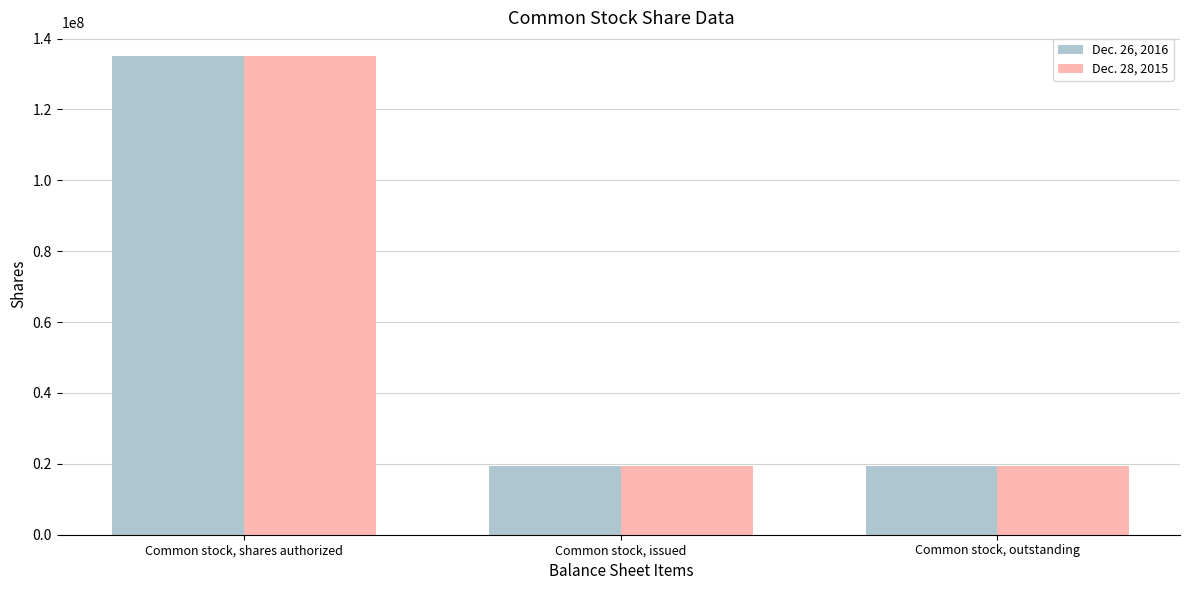

Between Common stock, shares authorized and Common stock, outstanding, which series saw the biggest shift?

Dec. 28, 2015